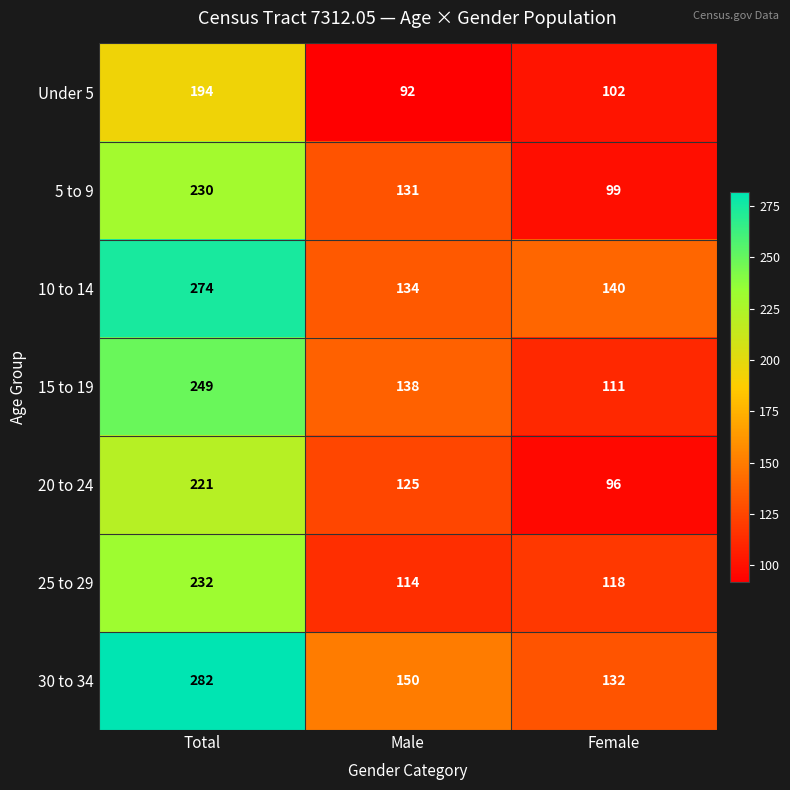

At which category does the chart reach its peak across all series?

Total